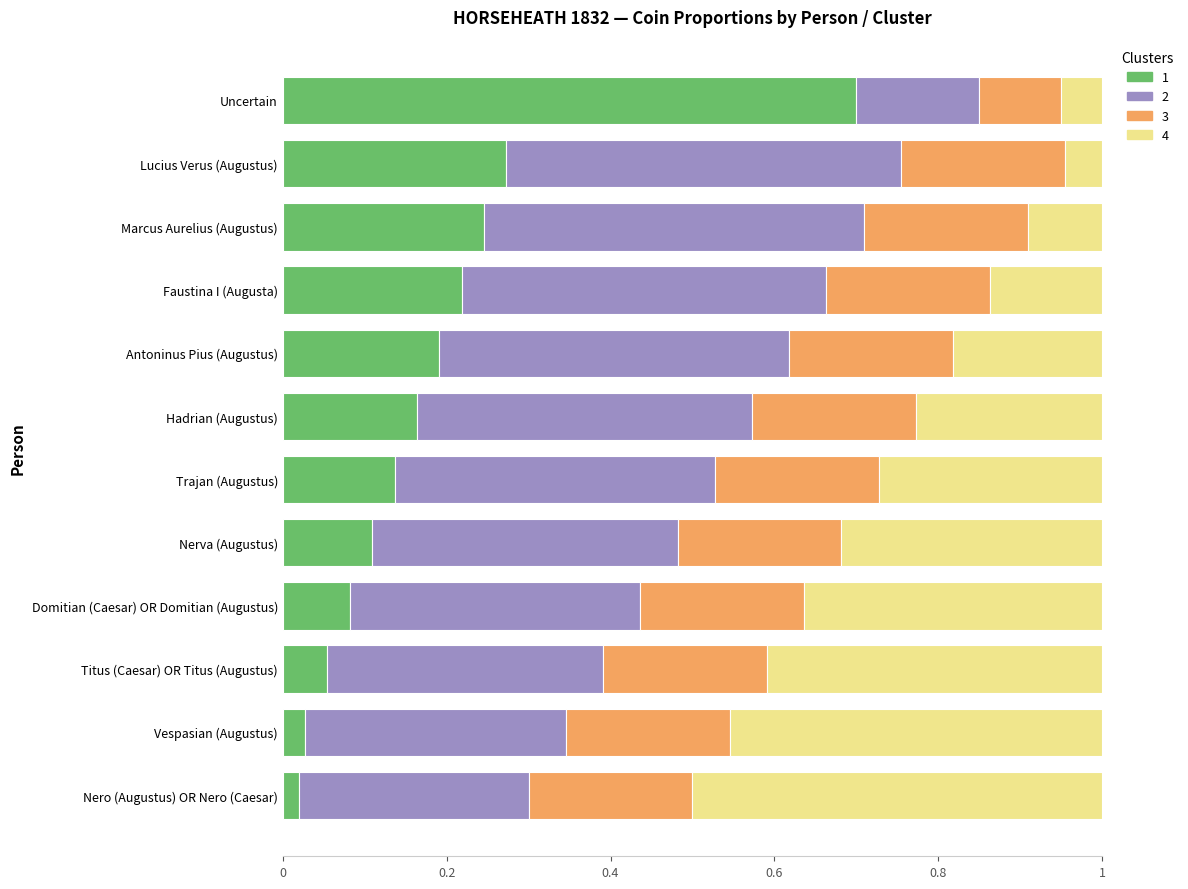

What is the difference between the maximum and minimum values in the 1 series?

0.7